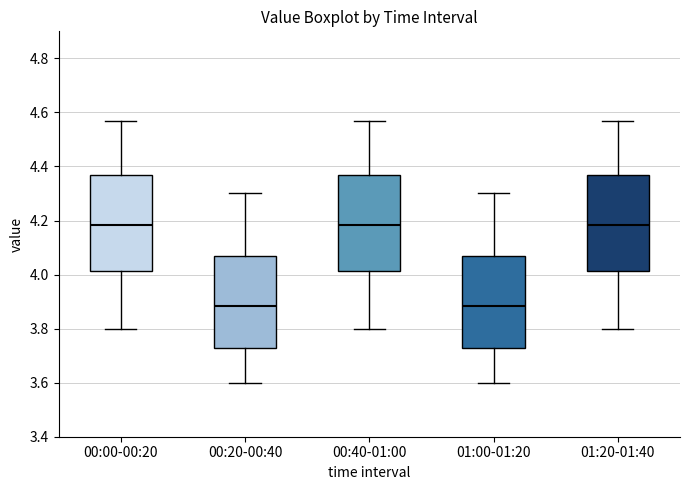

Reading left to right, read every box against the y-axis: the position of its median line, the range the box covers, and the ends of its whiskers. The values are not printed on the chart, so give them approximately, as read against the axis.

00:00-00:20: median 4.18, box 4.02 to 4.38, whiskers 3.80 to 4.58
00:20-00:40: median 3.88, box 3.74 to 4.08, whiskers 3.60 to 4.30
00:40-01:00: median 4.18, box 4.02 to 4.38, whiskers 3.80 to 4.58
01:00-01:20: median 3.88, box 3.74 to 4.08, whiskers 3.60 to 4.30
01:20-01:40: median 4.18, box 4.02 to 4.38, whiskers 3.80 to 4.58